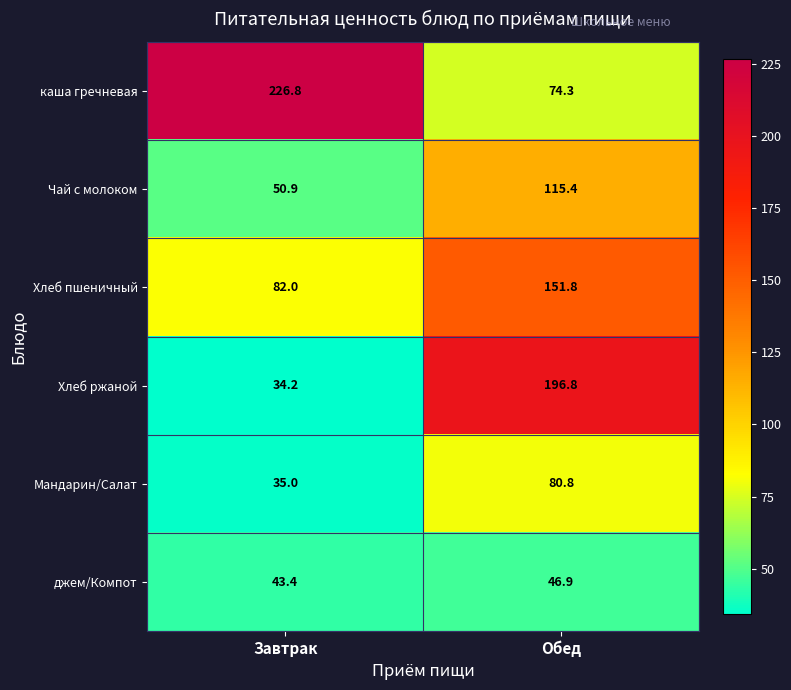

How many values in the джем/Компот series exceed 46?

1